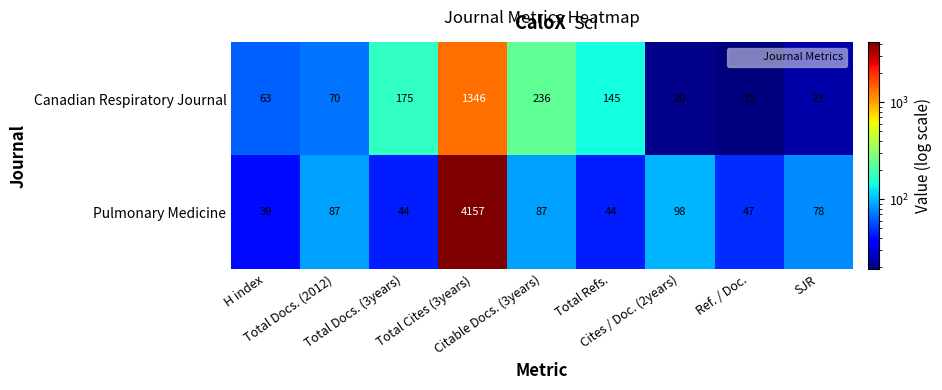

Which series has the largest range (max minus min)?

Pulmonary Medicine